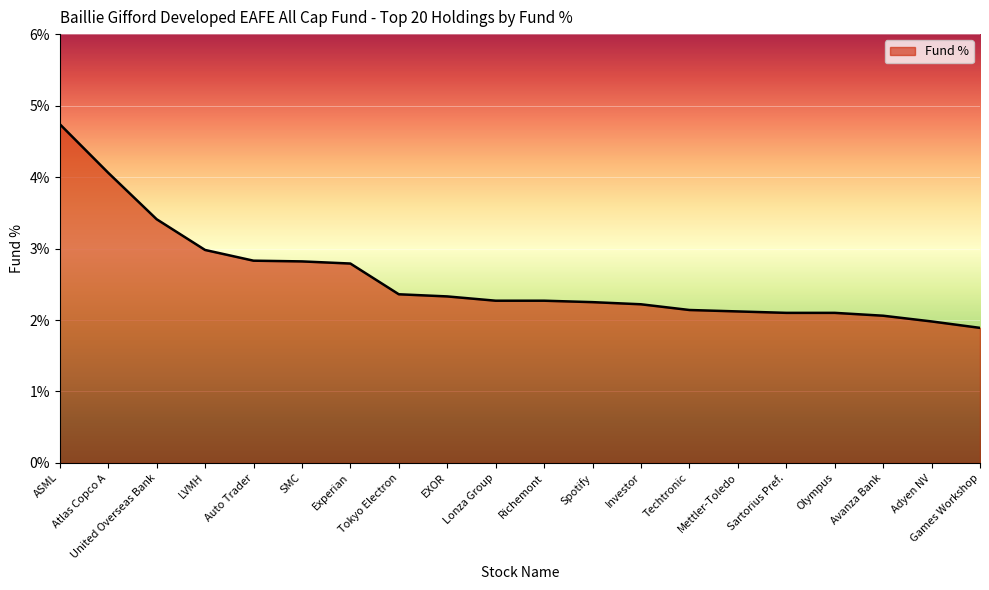

The chart shows a value of 1.5 at Tokyo Electron. True or false?

False